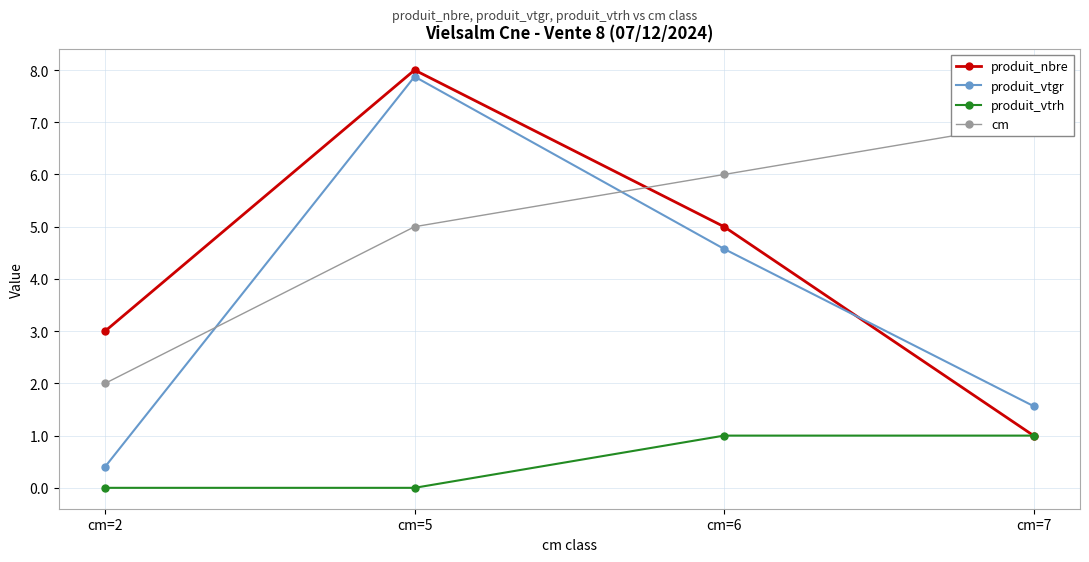

What is the average value of the produit_vtgr series?

3.6